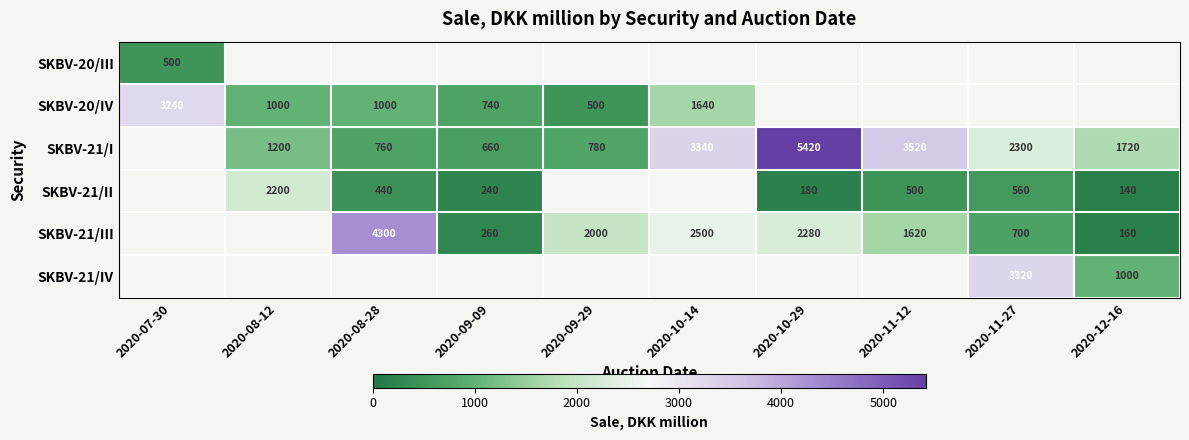

The value of SKBV-21/I at 2020-09-29 is 1386. True or false?

False